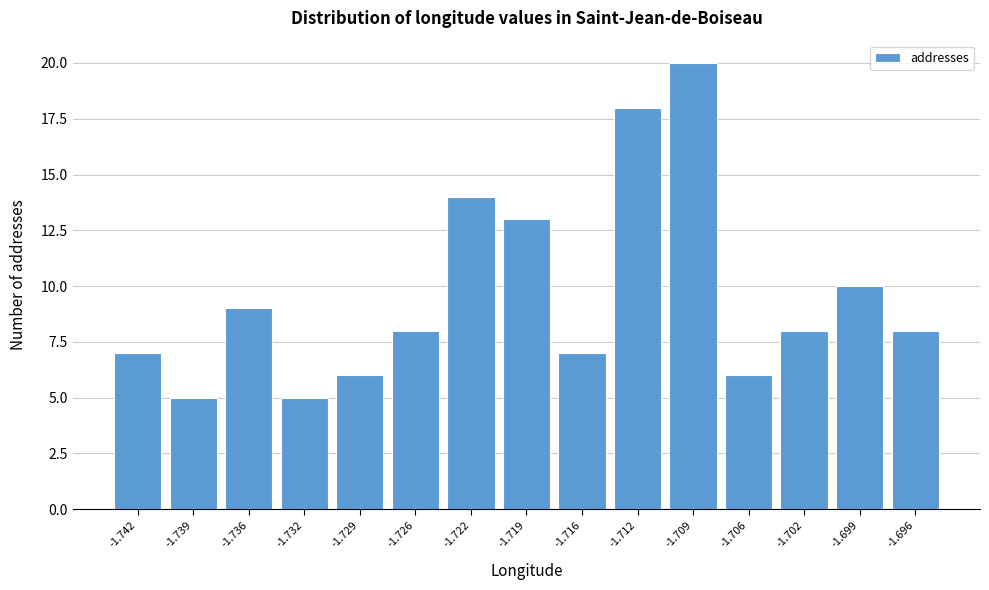

Reading left to right, extract all data points from this chart.

7	5	9	5	6	8	14	13	7	18	20	6	8	10	8